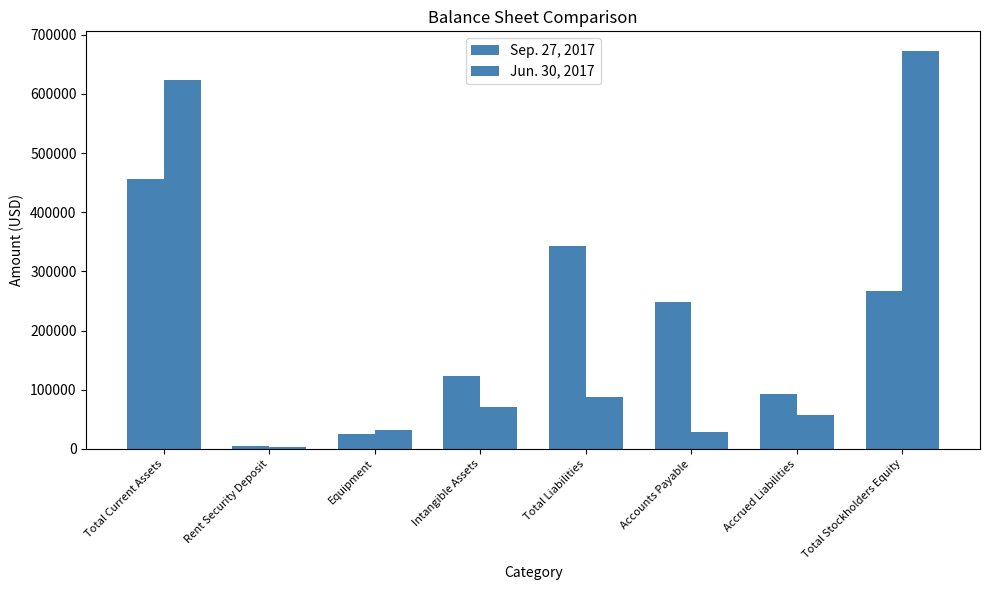

At which category does the chart reach its peak across all series?

Total Stockholders Equity